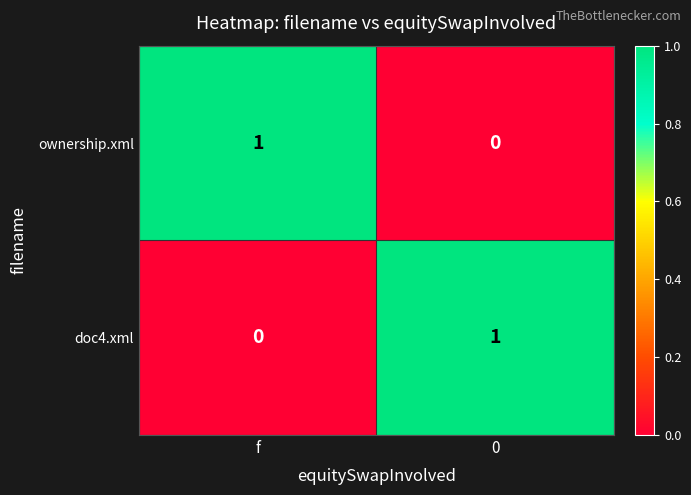

At which label is doc4.xml closest to 0?

f